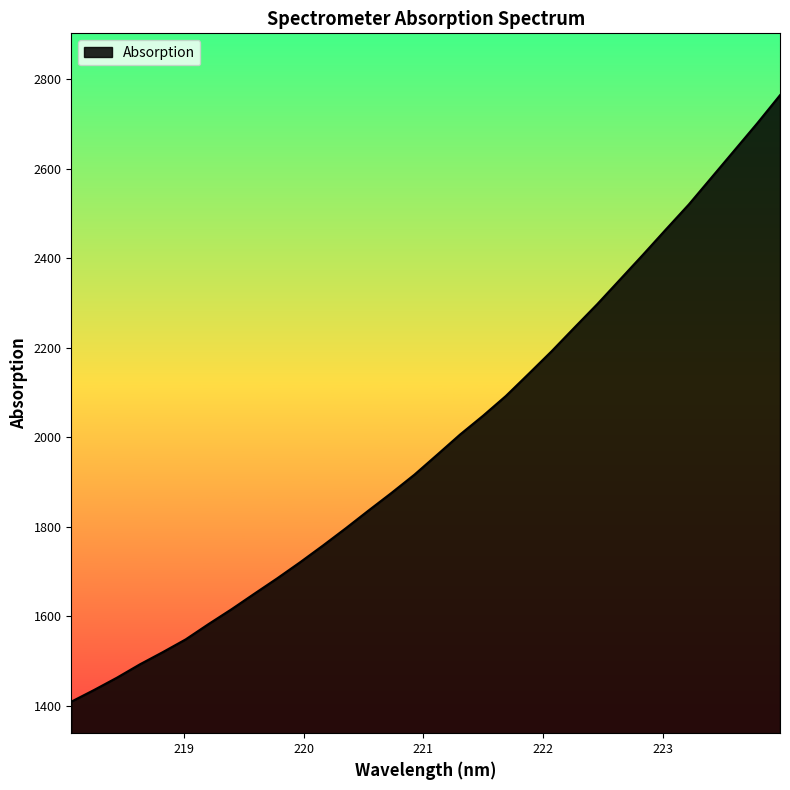

What is the difference between the maximum and minimum values?

1355.6